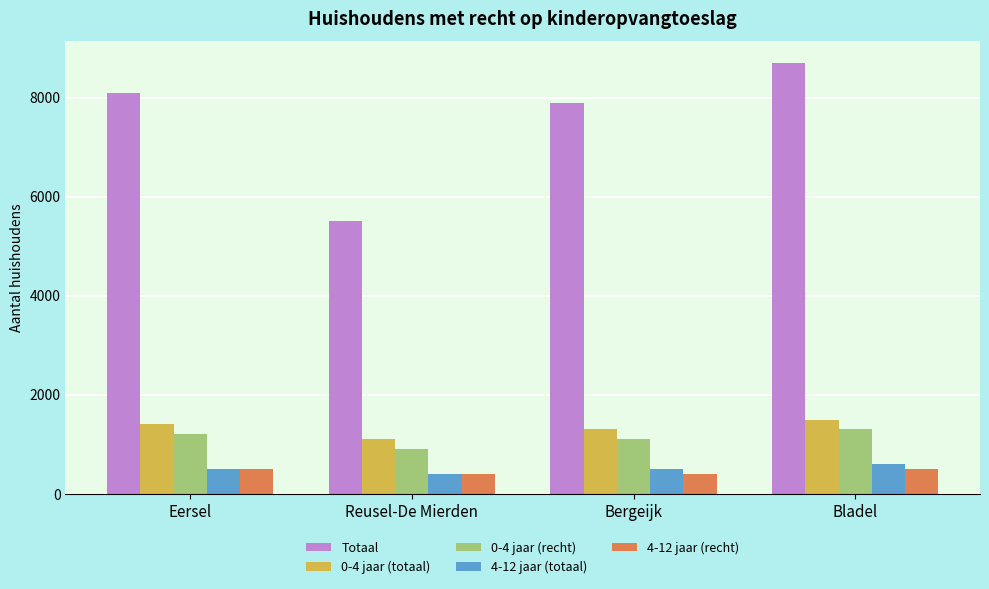

What is the difference between the 0-4 jaar (totaal) values at Bergeijk and Eersel?

100